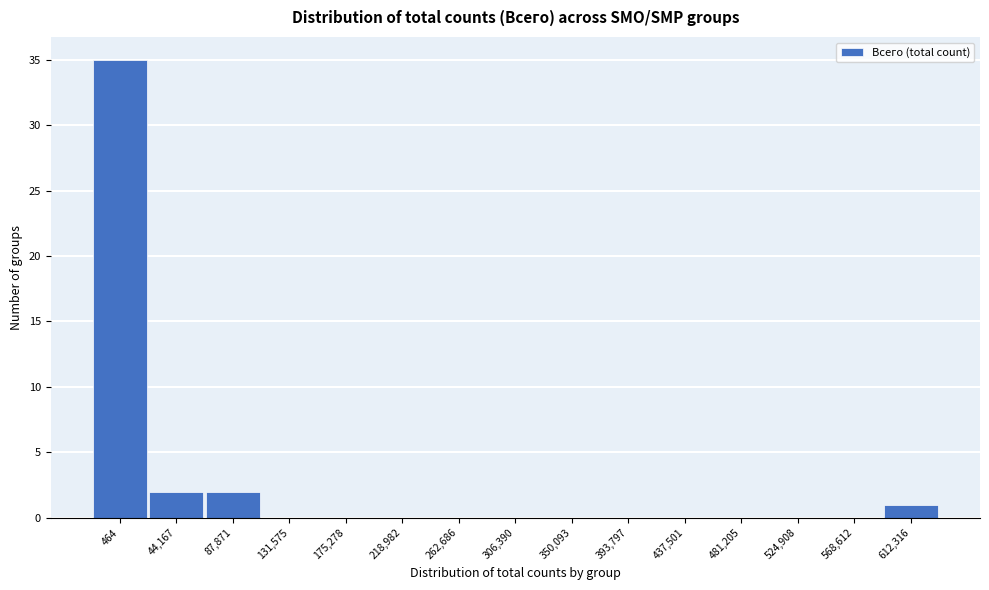

Reading left to right, transcribe all the data shown in this chart.

464=35	44,167=2	87,871=2	131,575=0	175,278=0	218,982=0	262,686=0	306,390=0	350,093=0	393,797=0	437,501=0	481,205=0	524,908=0	568,612=0	612,316=1